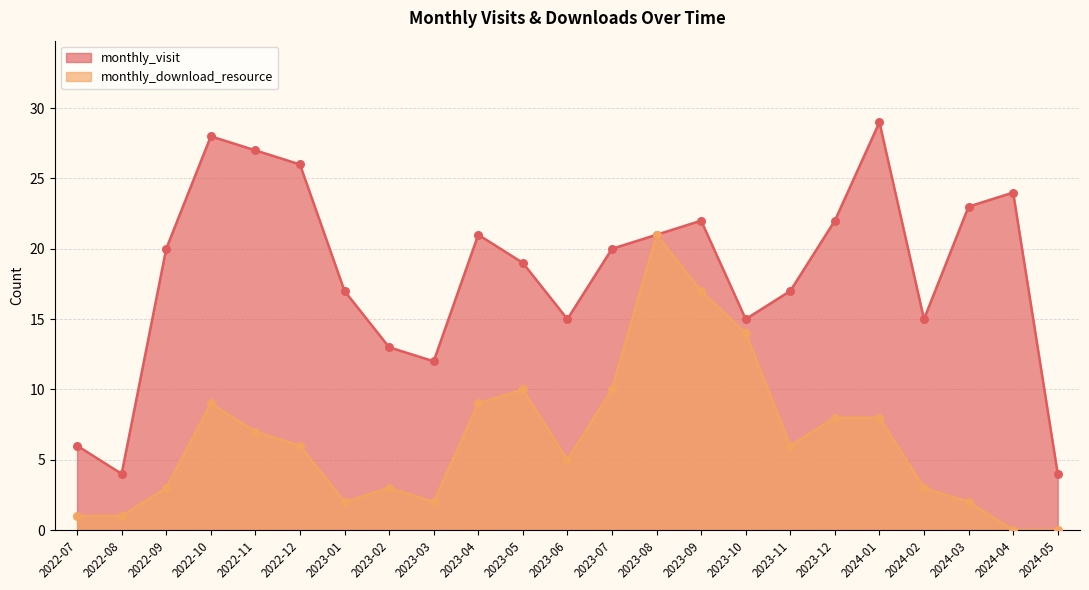

Is the value of monthly_download_resource at 2024-03 greater than the value of monthly_visit at 2024-05?

No